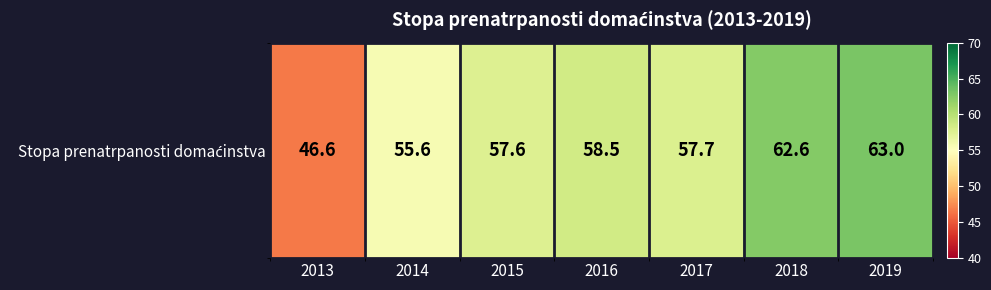

Is it true that the value at 2015 is 57.6?

True